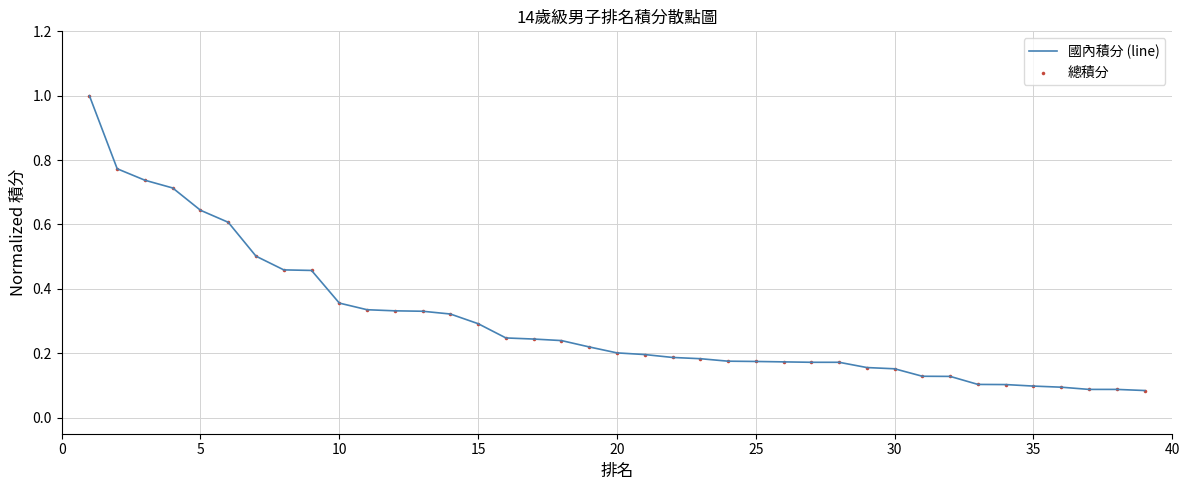

What is the maximum value shown in the chart?

1.0